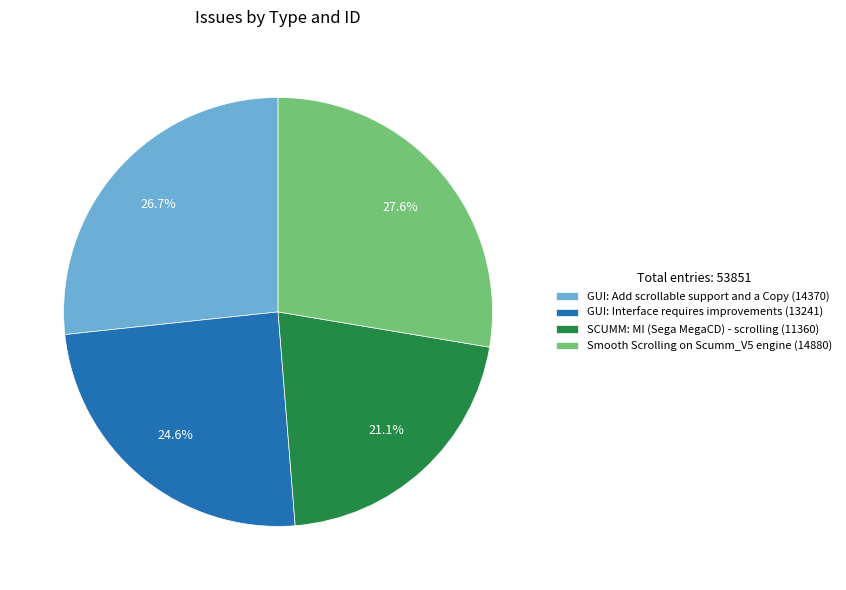

How many slices are in this pie chart?

4